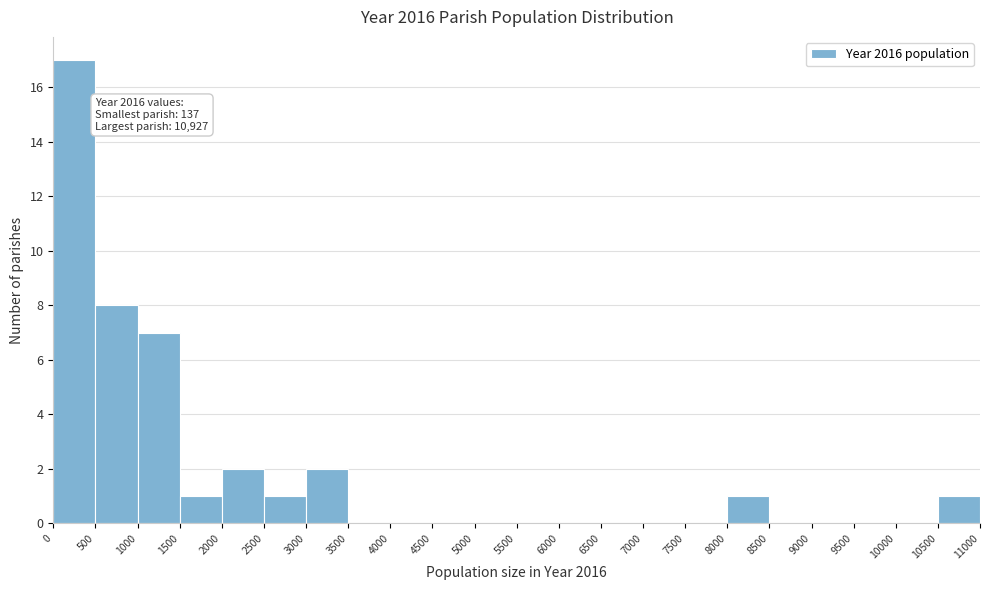

Over which range of the x-axis is the bar tallest?

0 to 500